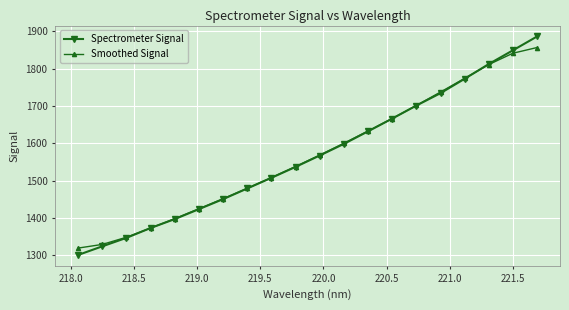

After their last crossing, which series has the higher values: Smoothed Signal or Spectrometer Signal?

Spectrometer Signal